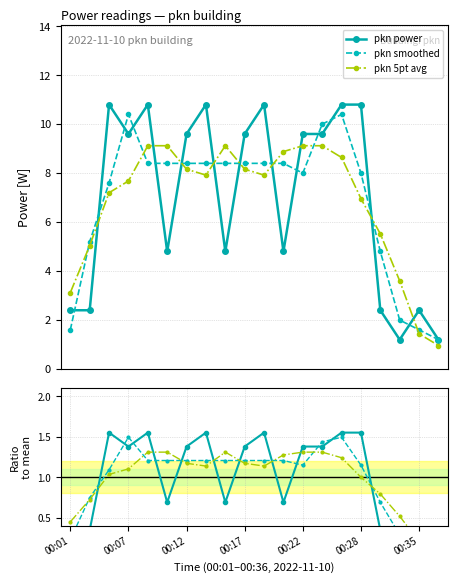

What is the maximum value for pkn 5pt avg?

9.1